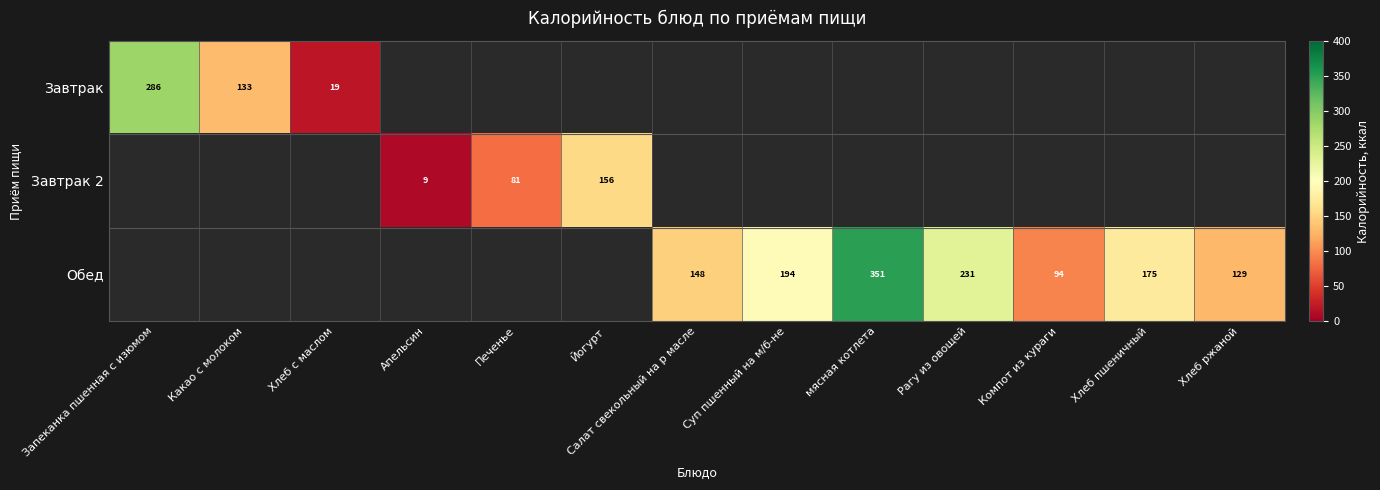

What is the sum of the Завтрак 2 values at Апельсин and Печенье?

90.0